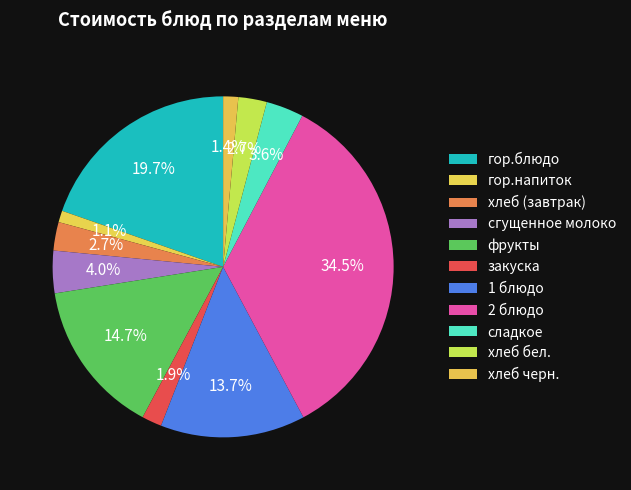

Does хлеб черн. represent more than half of the total?

No